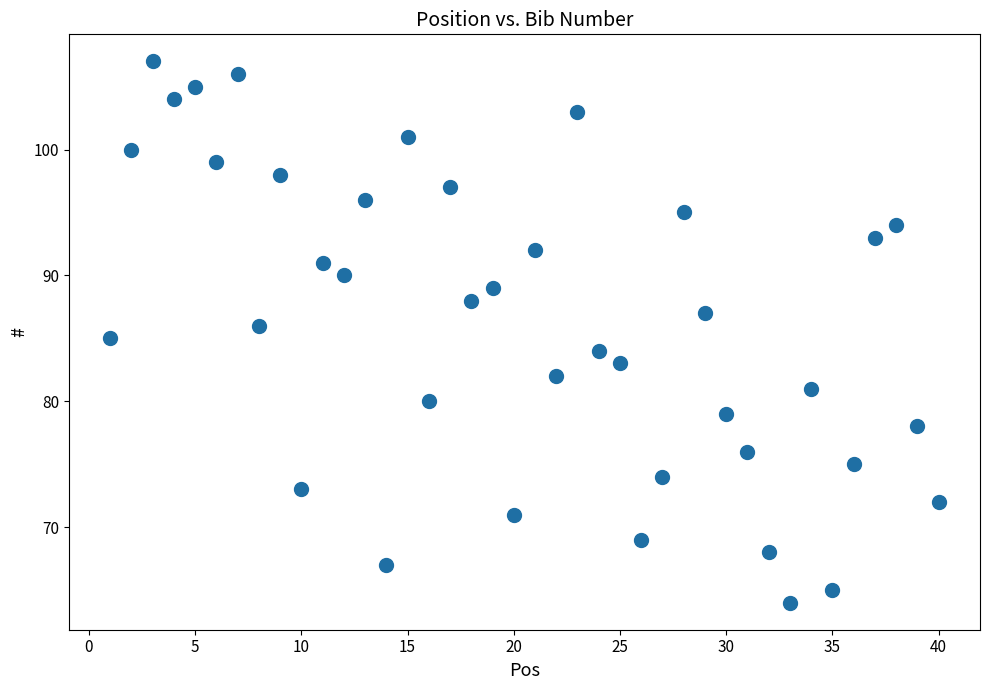

What is the range of X values (max minus min)?

39